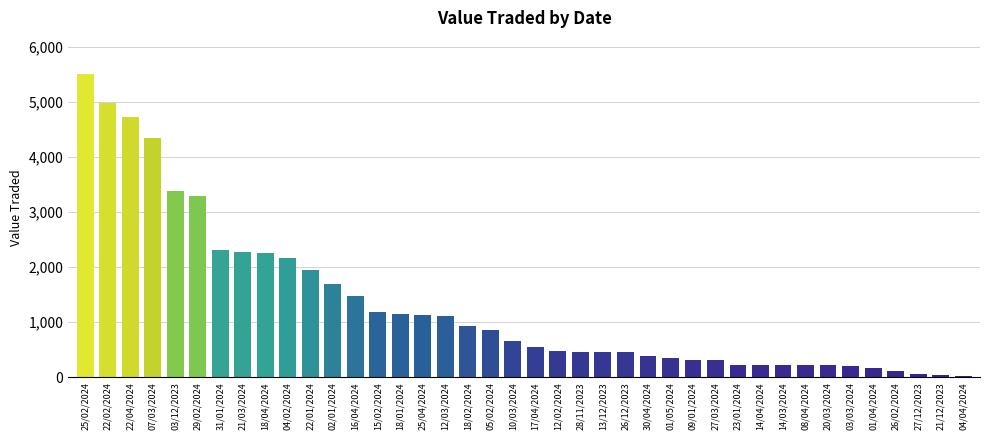

What is the ratio of the value at 01/05/2024 to the value at 13/12/2023?

0.8